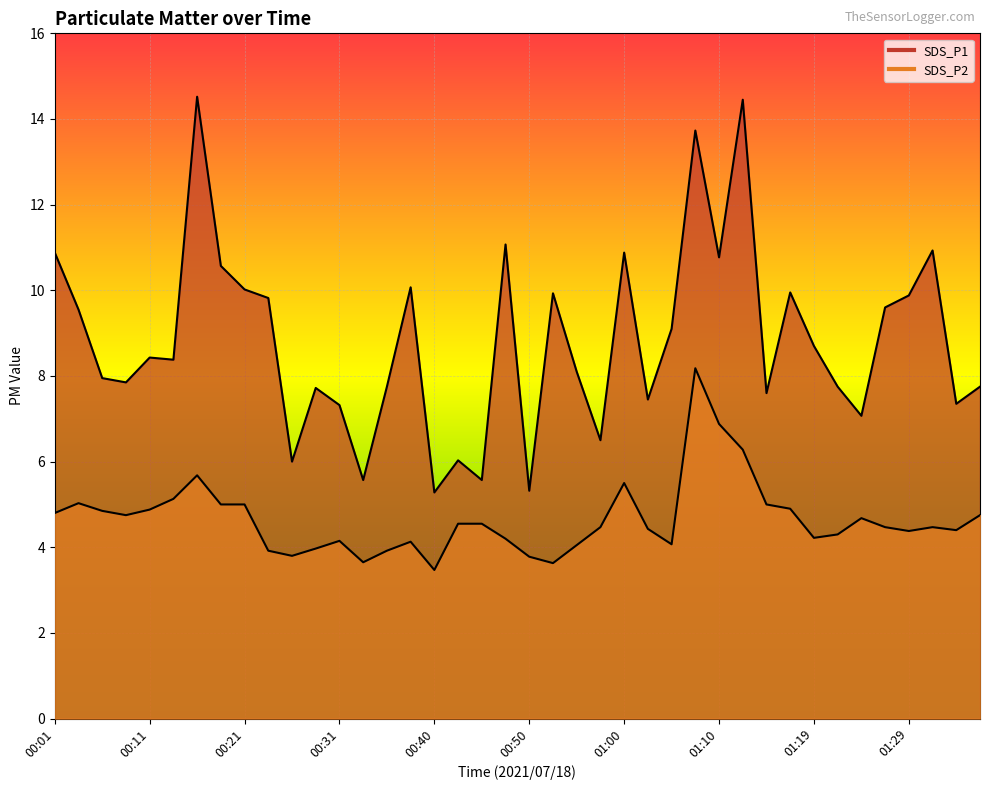

Where is the first local minimum for SDS_P1?

00:09